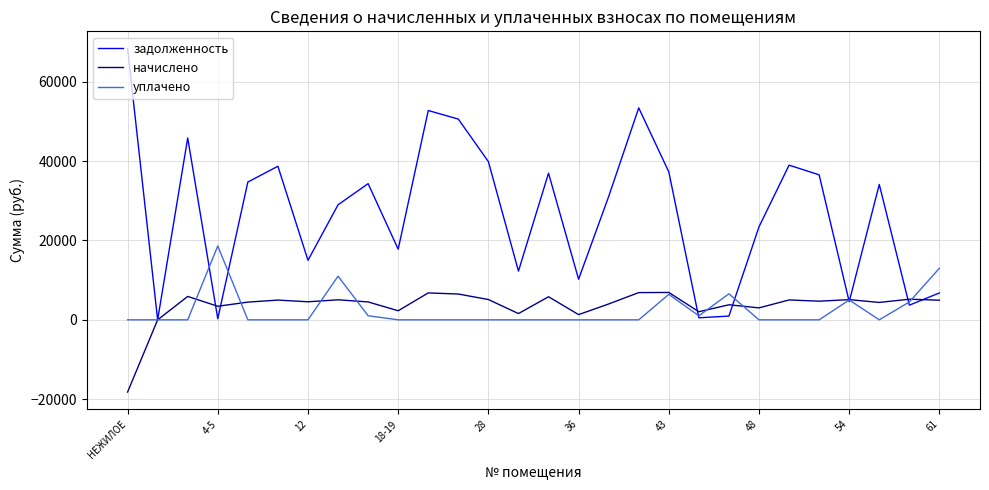

List the series in order of their peak value, highest first.

задолженность, уплачено, начислено